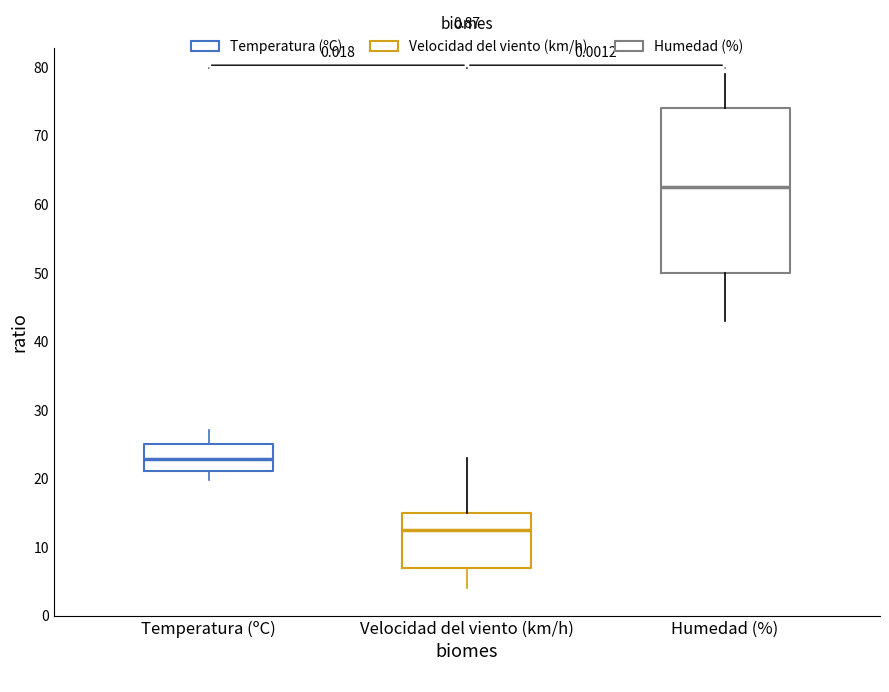

Reading left to right, transcribe this box plot: for each box, give where its median line is, the range the box spans, and where its two whiskers end, as read against the y-axis. The values are not printed on the chart, so give them approximately, as read against the axis.

Temperatura (ºC): median 23, box 21 to 25, whiskers 20 to 27
Velocidad del viento (km/h): median 13, box 7 to 15, whiskers 4 to 23
Humedad (%): median 63, box 50 to 74, whiskers 43 to 79